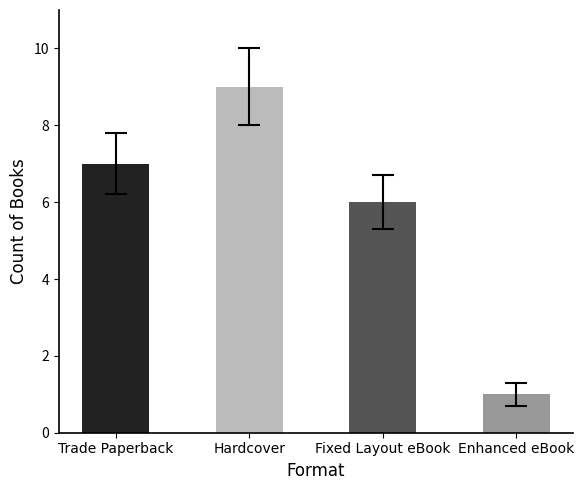

Approximately how many times larger is the value at Enhanced eBook compared to Trade Paperback?

0.1